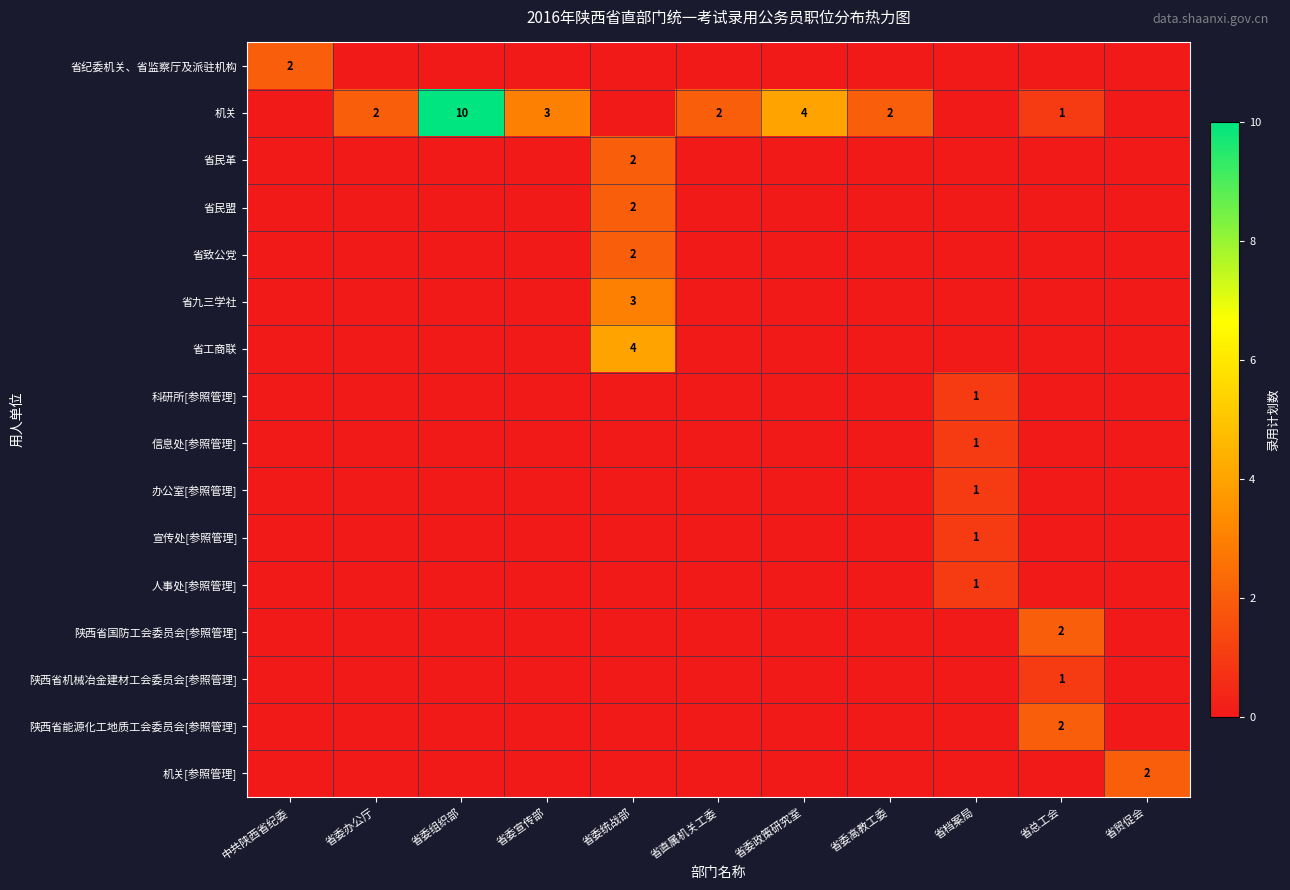

Which series changed the most between 中共陕西省纪委 and 省委高教工委?

省纪委机关、省监察厅及派驻机构